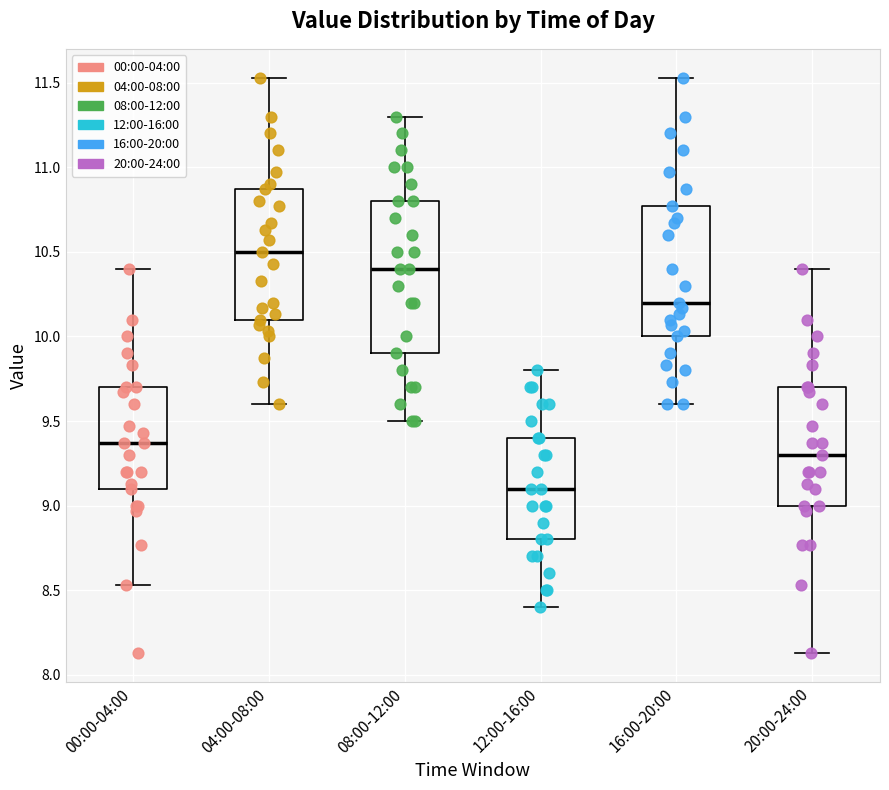

Which box's median line is the lowest?

12:00-16:00